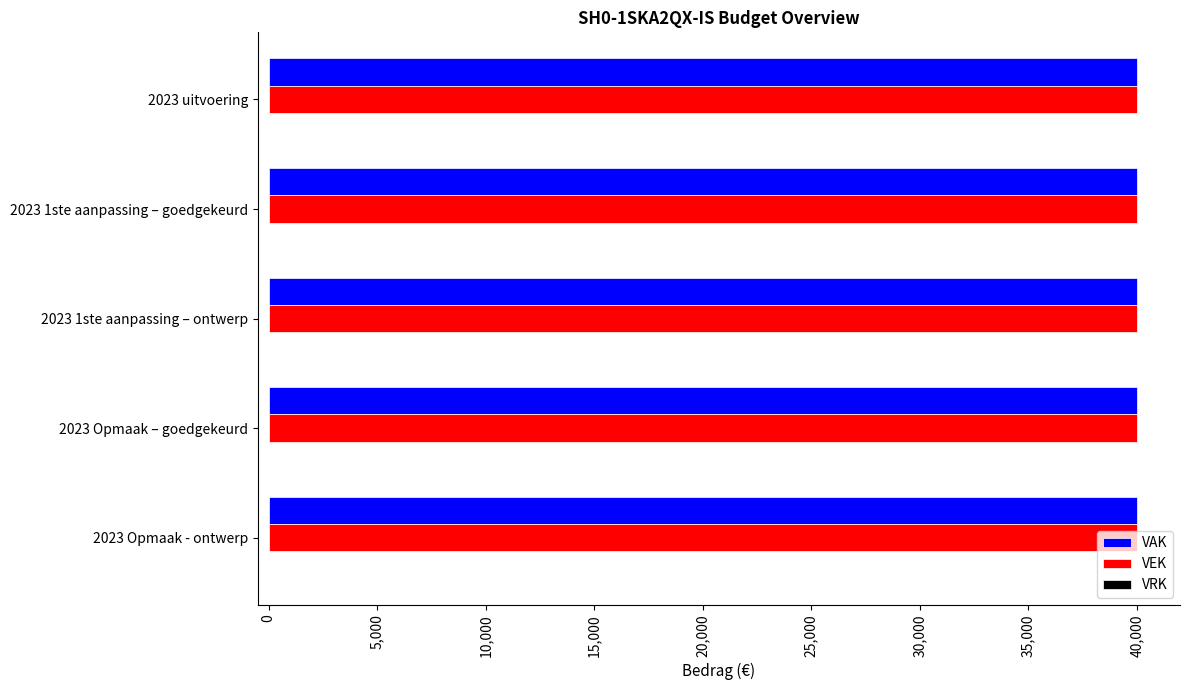

What is the total value across all series at 2023 uitvoering?

80000